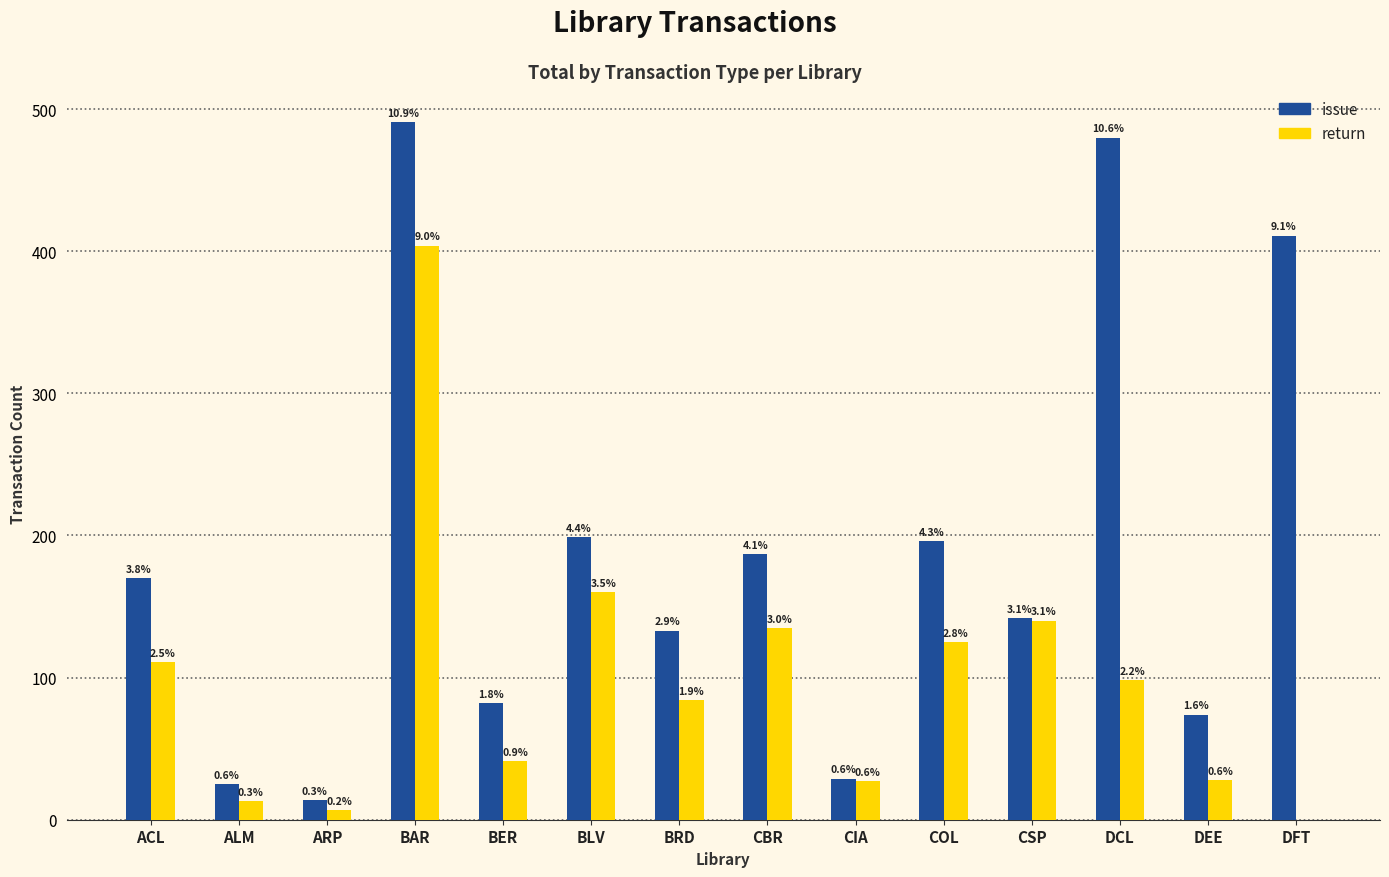

Which category has the highest value across all series?

BAR